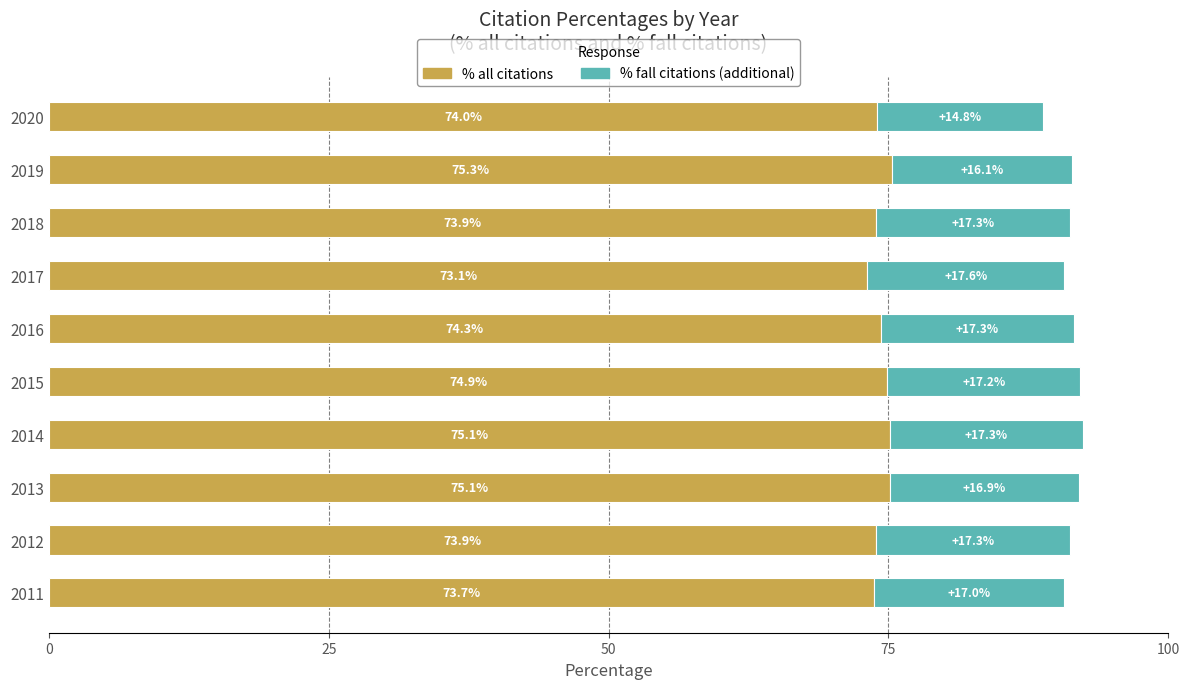

Count the number of categories in the chart.

10